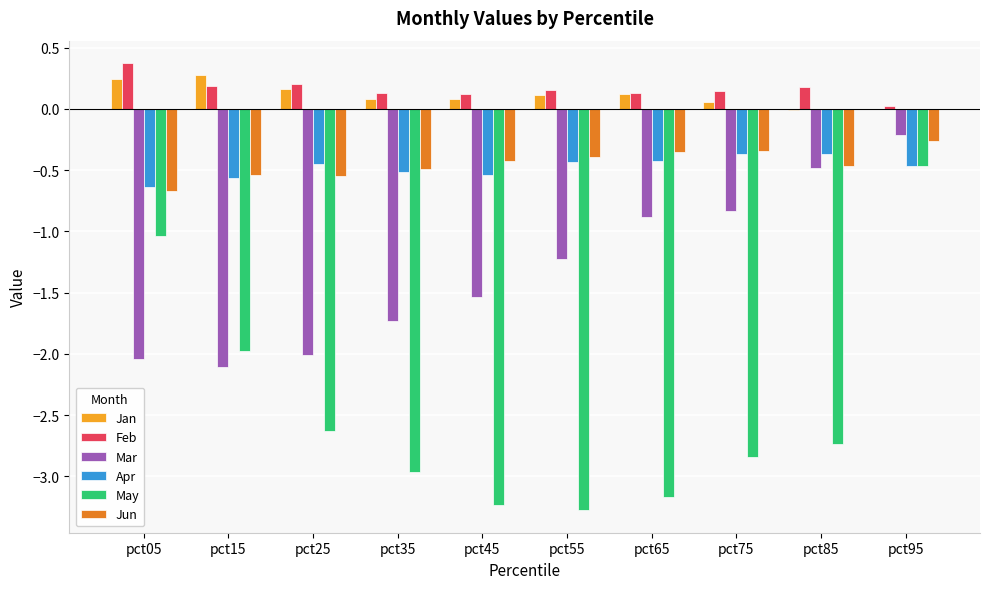

What is the highest value of the Mar series?

-0.2